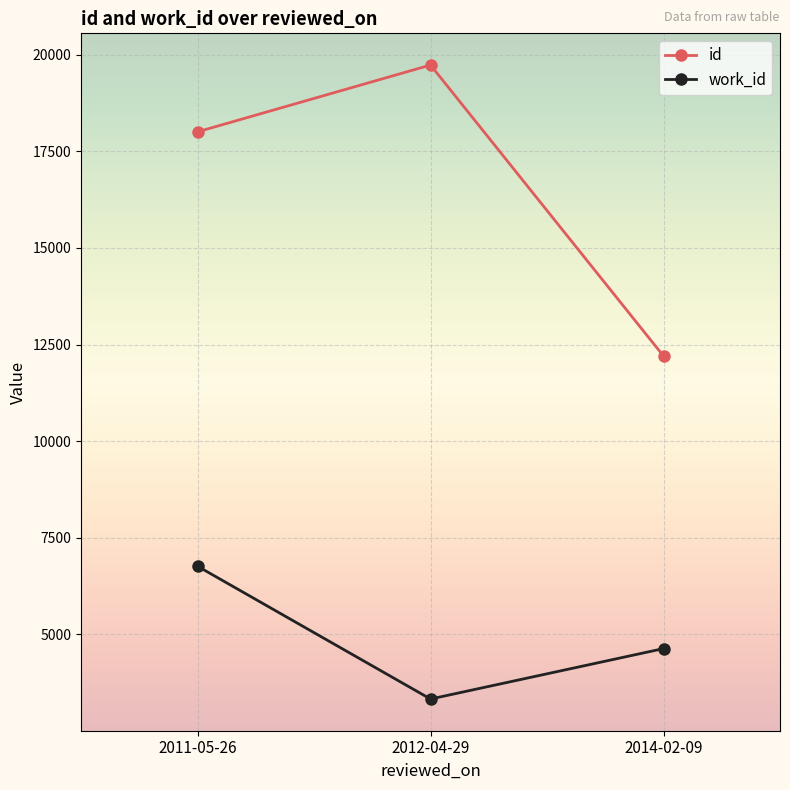

Does the chart have visible grid lines?

Yes